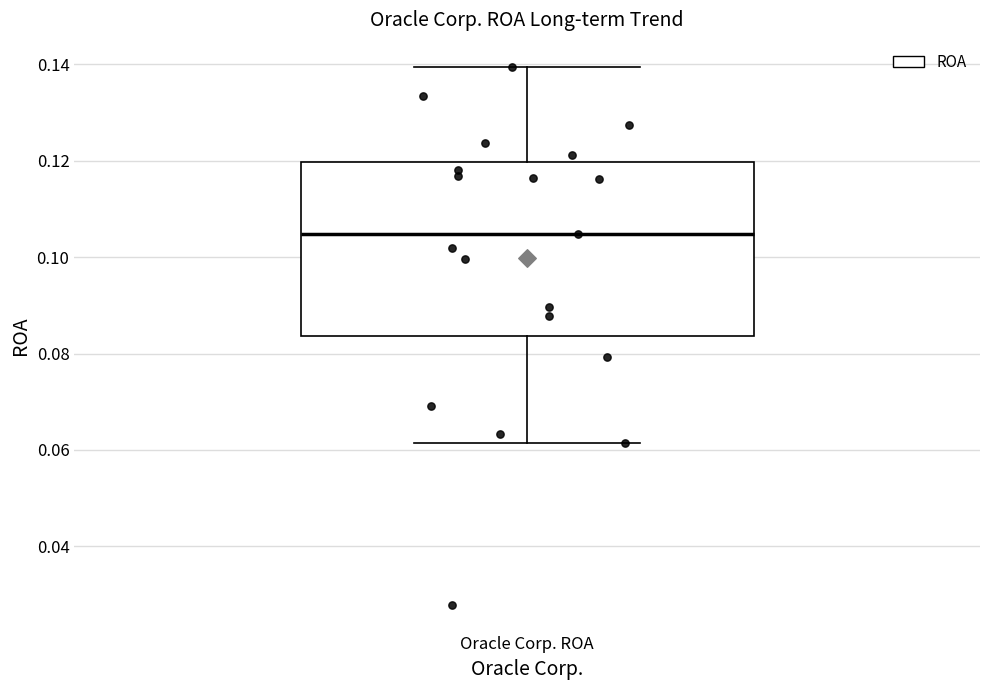

Where is the upper edge of the box for Oracle Corp. ROA on the y-axis? The values are not printed on the chart, so give them approximately, as read against the axis.

0.120